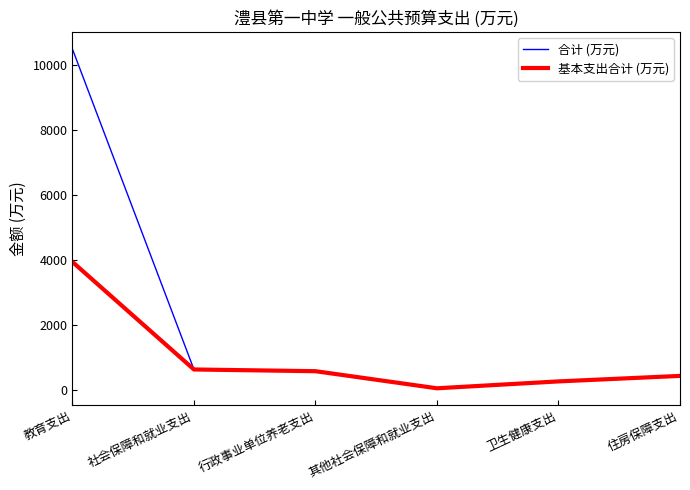

Is it true that 合计 (万元) equals 14288.2 at 教育支出?

False